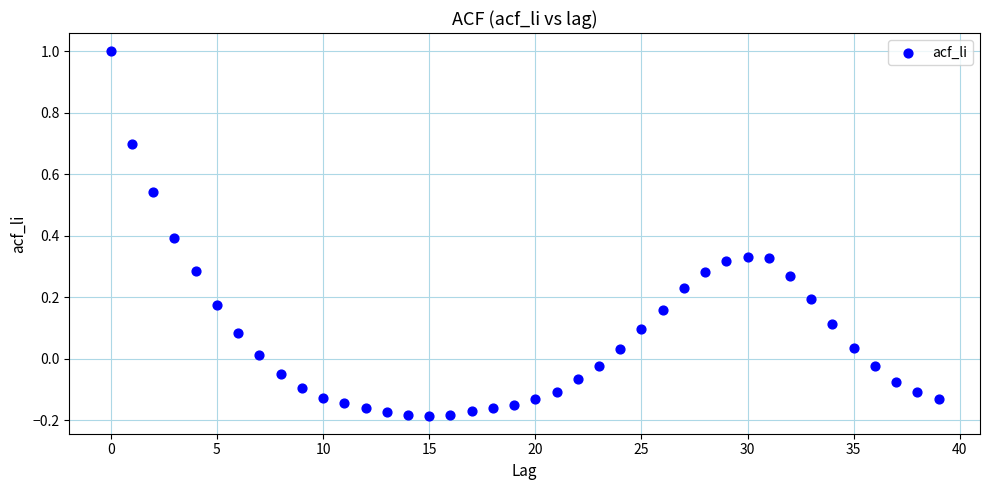

What is the range of Y values (max minus min)?

1.2